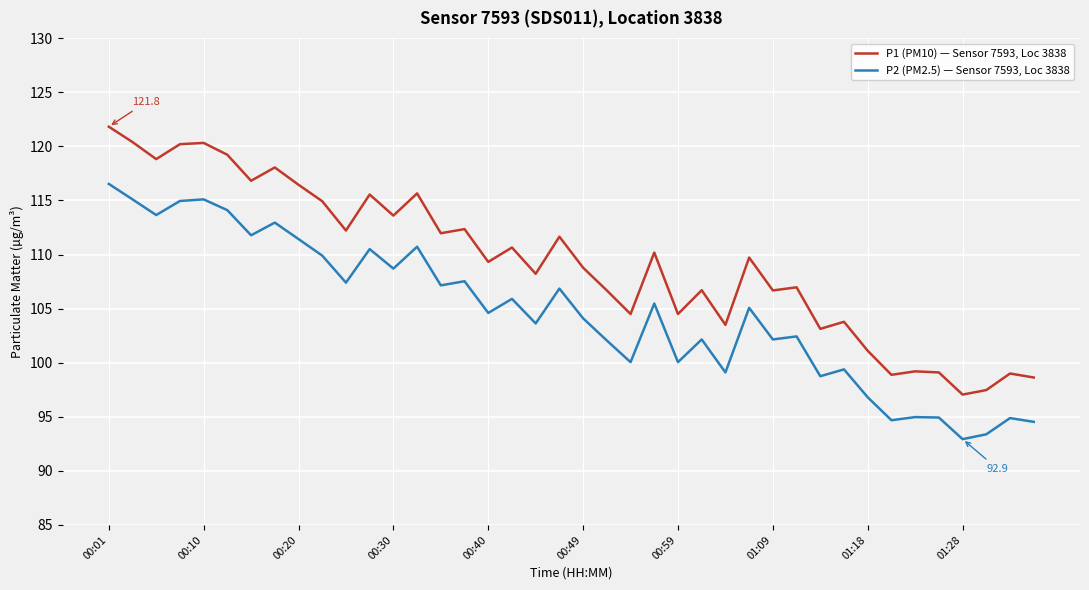

What is the maximum value for P2 (PM2.5) — Sensor 7593, Loc 3838?

116.5